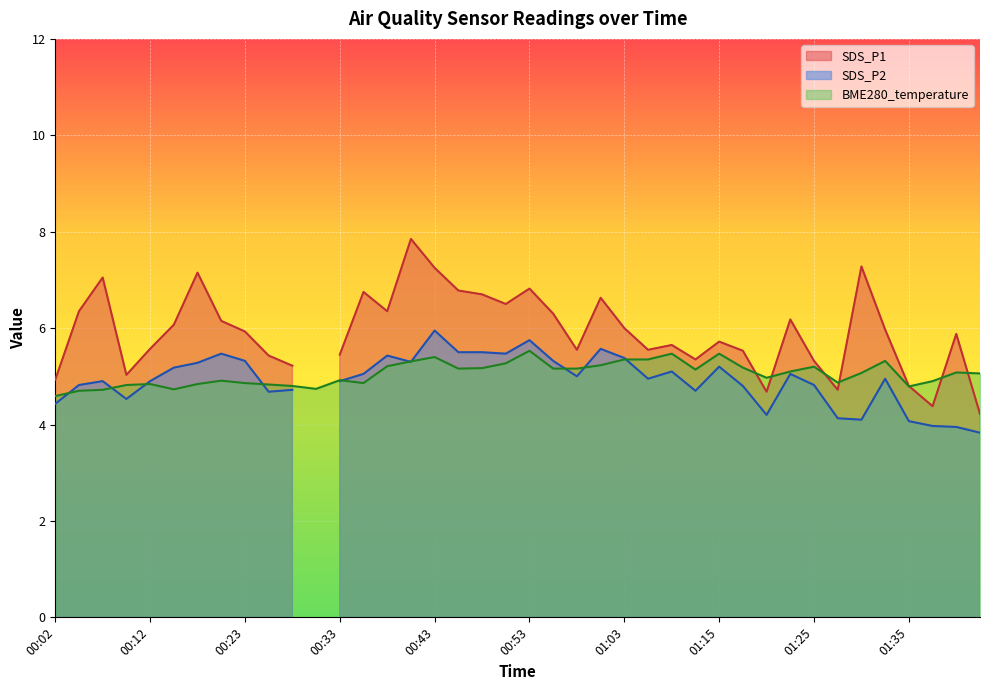

Is it true that the value at 00:48 is 2.8?

False